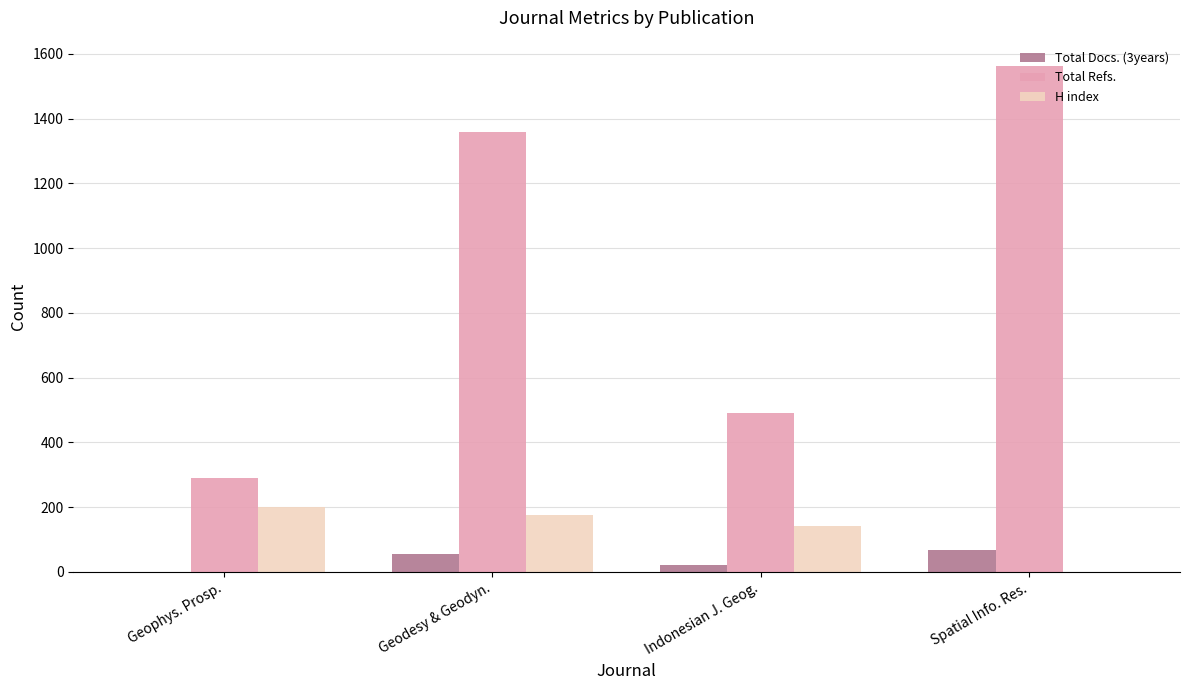

What is the total value across all series at Spatial Info. Res.?

1630